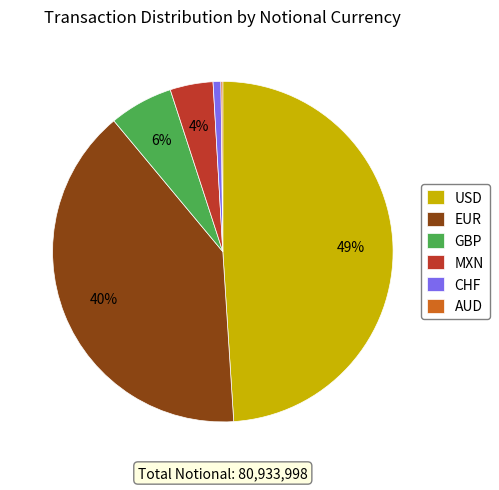

Which category has the biggest portion of the pie?

USD